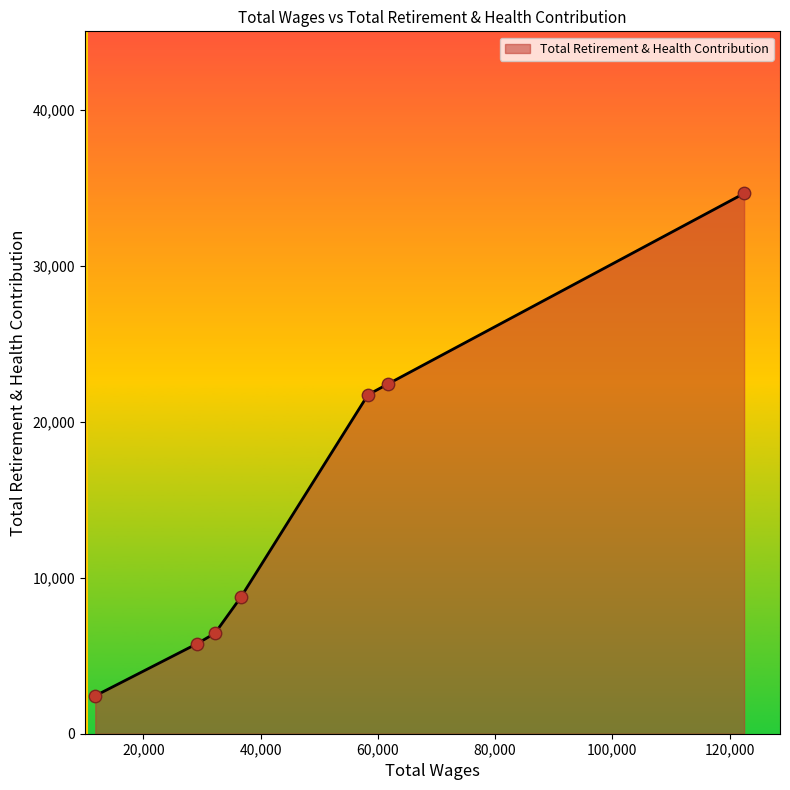

What is the sum of all values?

102221